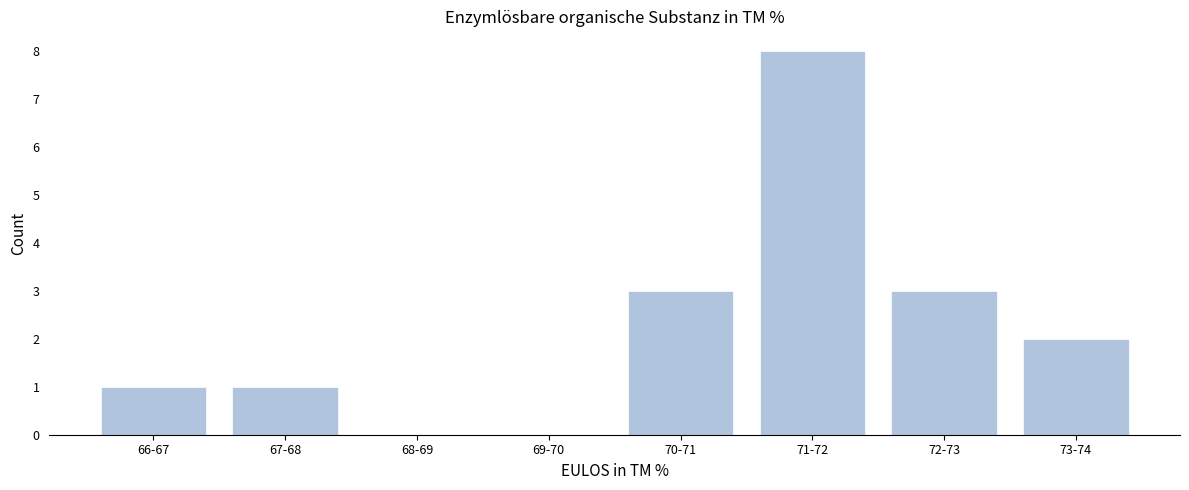

Reading left to right, transcribe all the data shown in this chart.

66-67=1	67-68=1	68-69=0	69-70=0	70-71=3	71-72=8	72-73=3	73-74=2